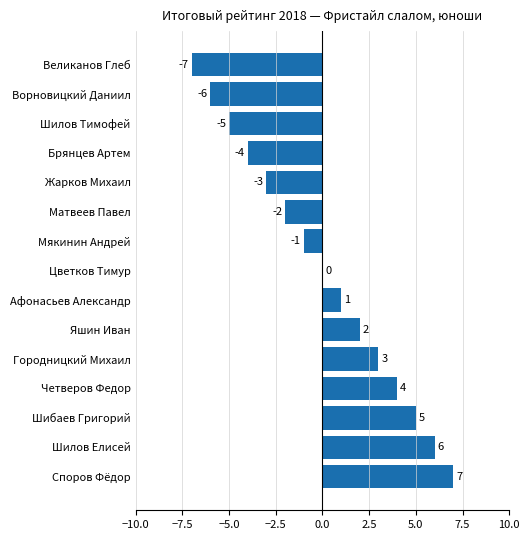

Which has a higher value, Ворновицкий Даниил or Афонасьев Александр?

Афонасьев Александр